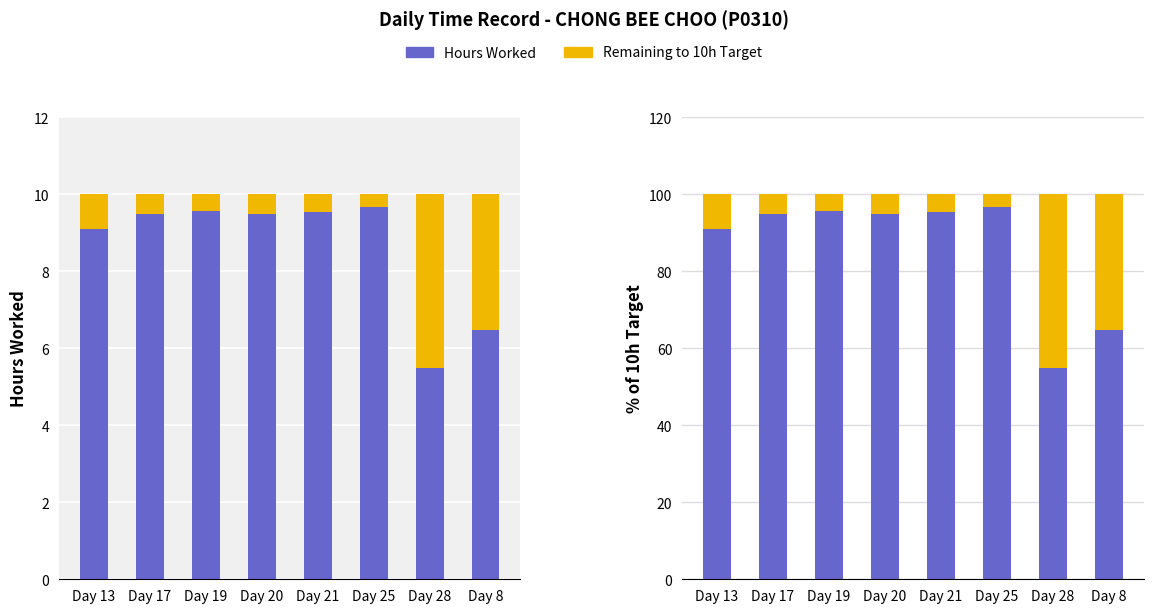

List the series in order of their overall mean, highest first.

Start work (hours worked), Remaining (to 10h target)